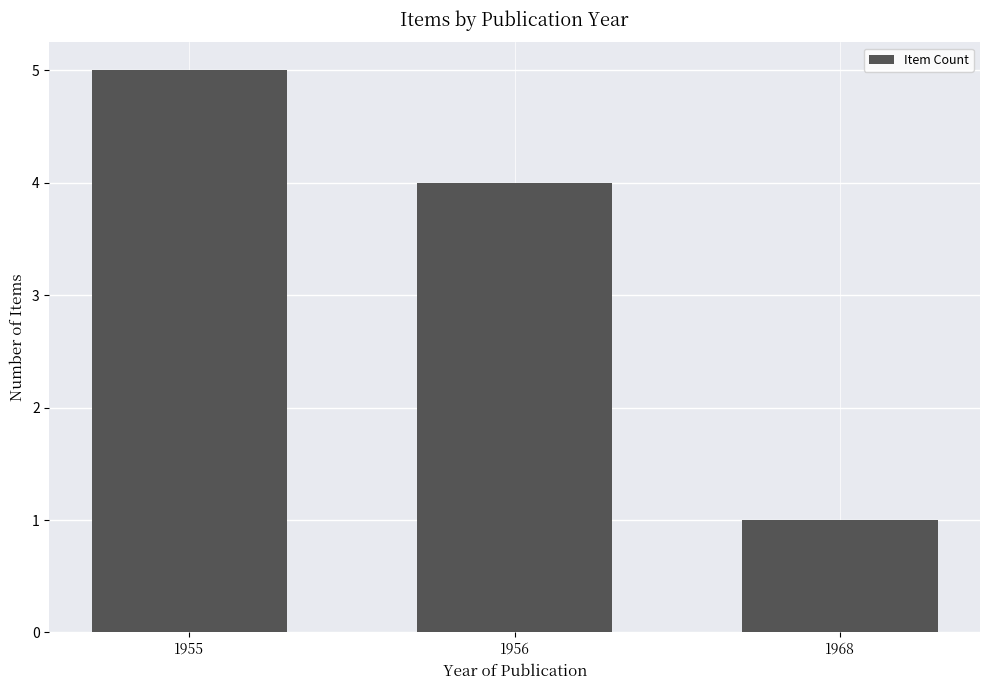

Reading right to left, list all the values displayed in this chart.

1968=1	1956=4	1955=5